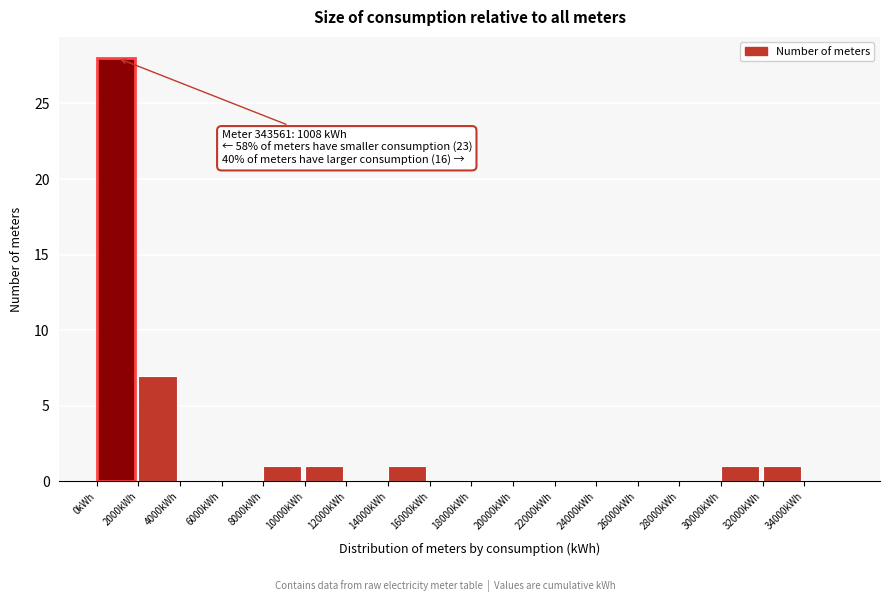

Over which range of the x-axis is the bar tallest?

0 to 2000